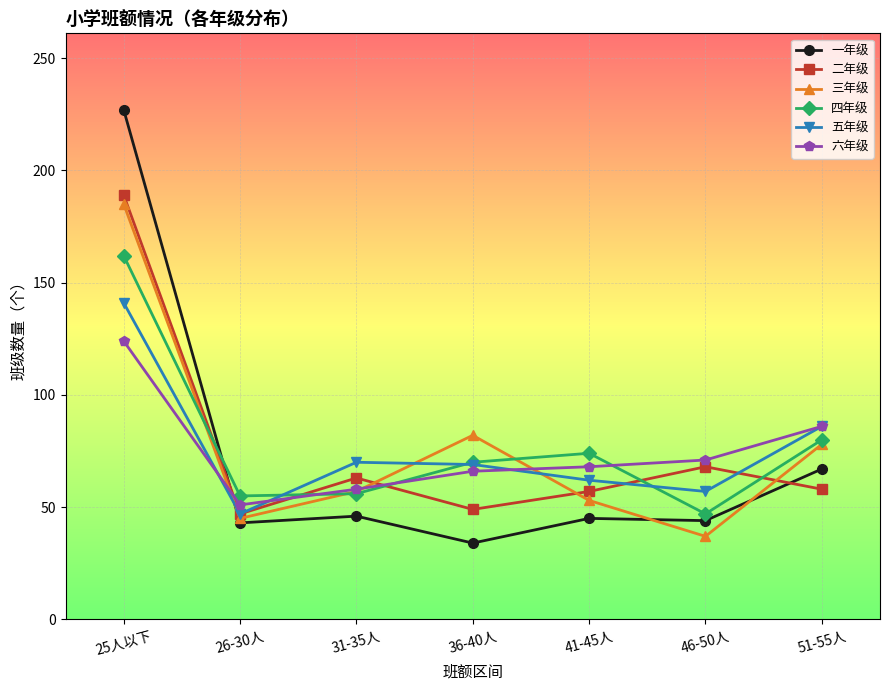

What is the average value of the 一年级 series?

72